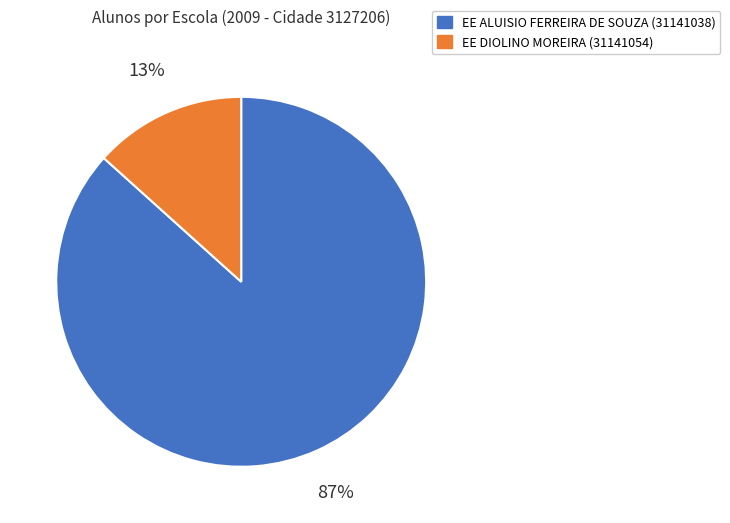

Is there any slice that represents more than half of the pie?

Yes